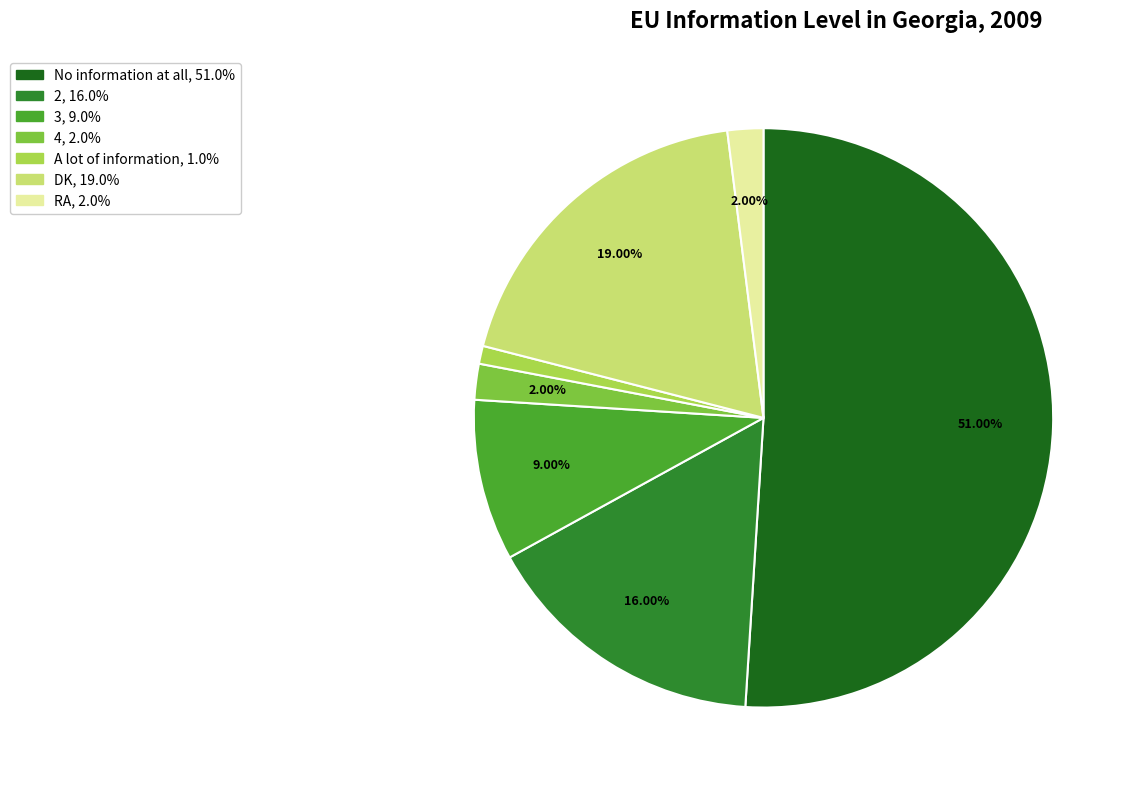

Do DK and A lot of information together represent more than half of the pie?

No